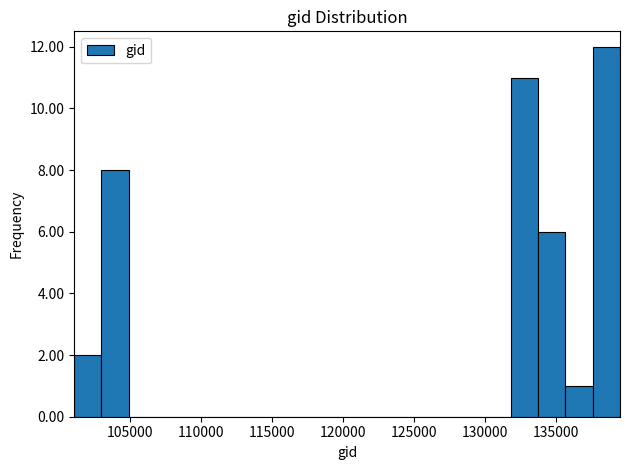

Around what value on the x-axis is the tallest bar? Give the approximate position of its centre, as read against the axis.

138500